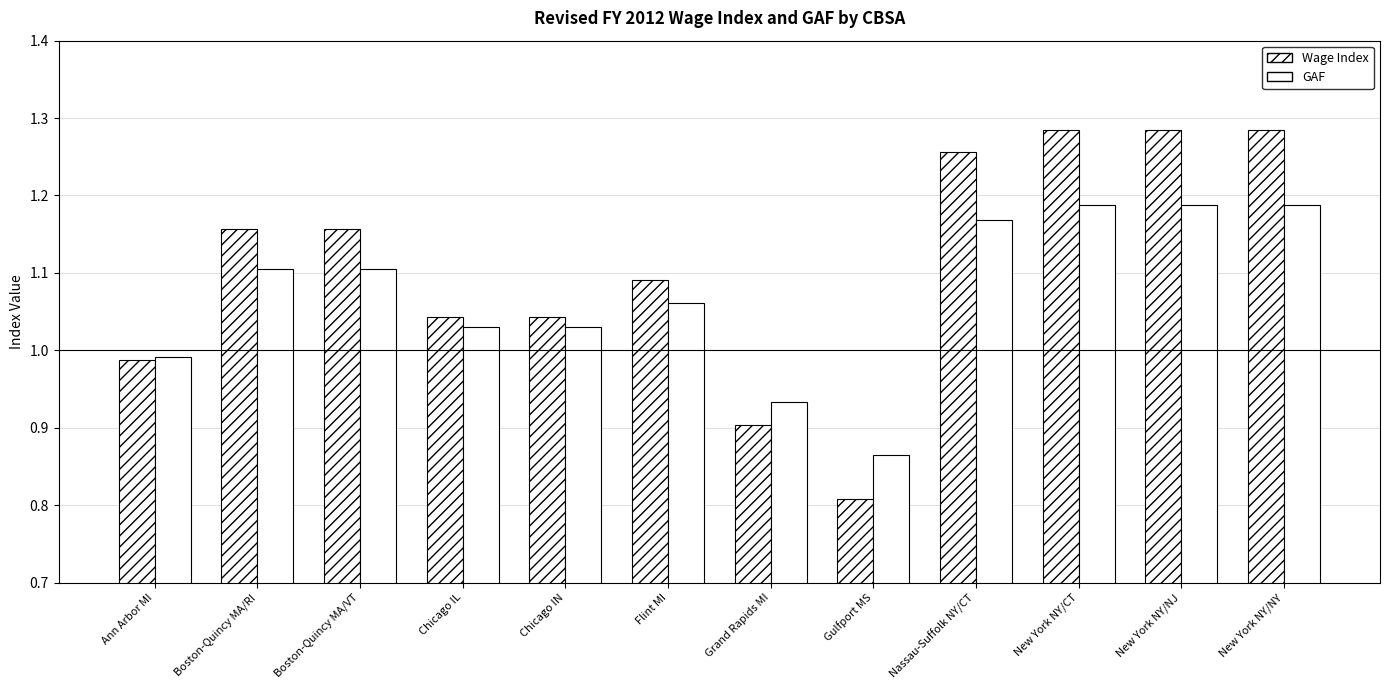

Reading left to right, what are all the values shown in this chart?

Wage Index: Ann Arbor MI=1.0	Boston-Quincy MA/RI=1.2	Boston-Quincy MA/VT=1.2	Chicago IL=1.0	Chicago IN=1.0	Flint MI=1.1	Grand Rapids MI=0.9	Gulfport MS=0.8	Nassau-Suffolk NY/CT=1.3	New York NY/CT=1.3	New York NY/NJ=1.3	New York NY/NY=1.3
GAF: Ann Arbor MI=1.0	Boston-Quincy MA/RI=1.1	Boston-Quincy MA/VT=1.1	Chicago IL=1.0	Chicago IN=1.0	Flint MI=1.1	Grand Rapids MI=0.9	Gulfport MS=0.9	Nassau-Suffolk NY/CT=1.2	New York NY/CT=1.2	New York NY/NJ=1.2	New York NY/NY=1.2